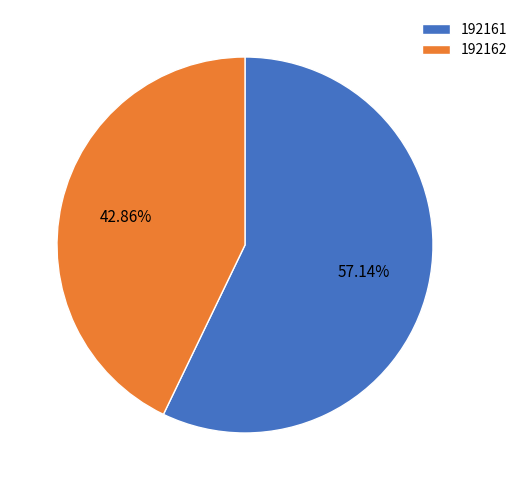

Does 192162 account for over 50% of the chart?

No